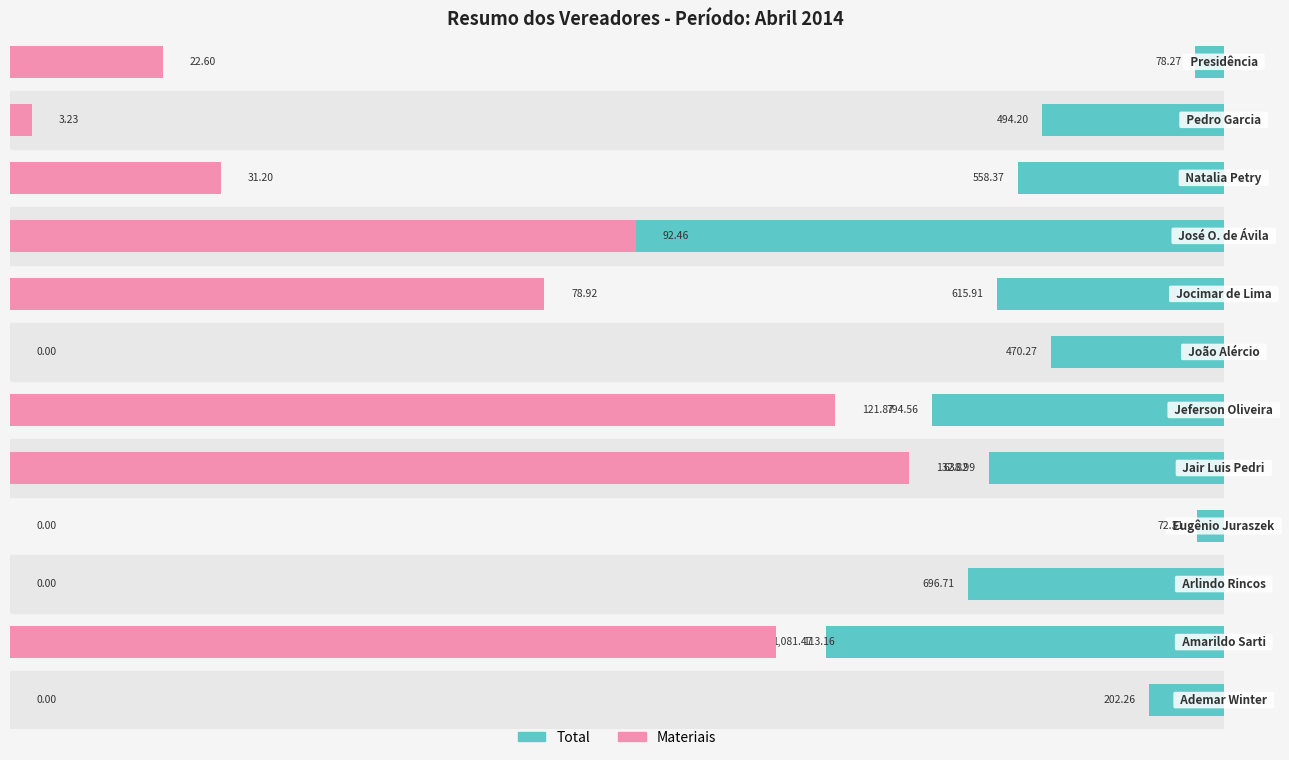

At 8, list the series in order from largest to smallest.

Total, Materiais